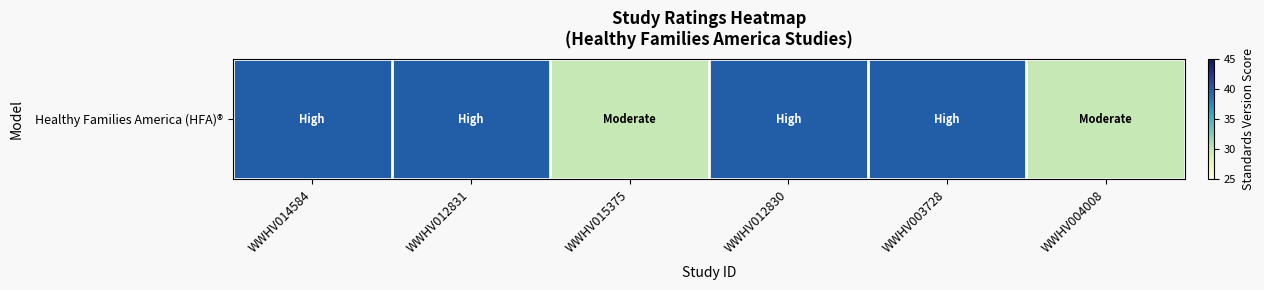

Between WWHV003728 and WWHV015375, which is larger?

WWHV003728